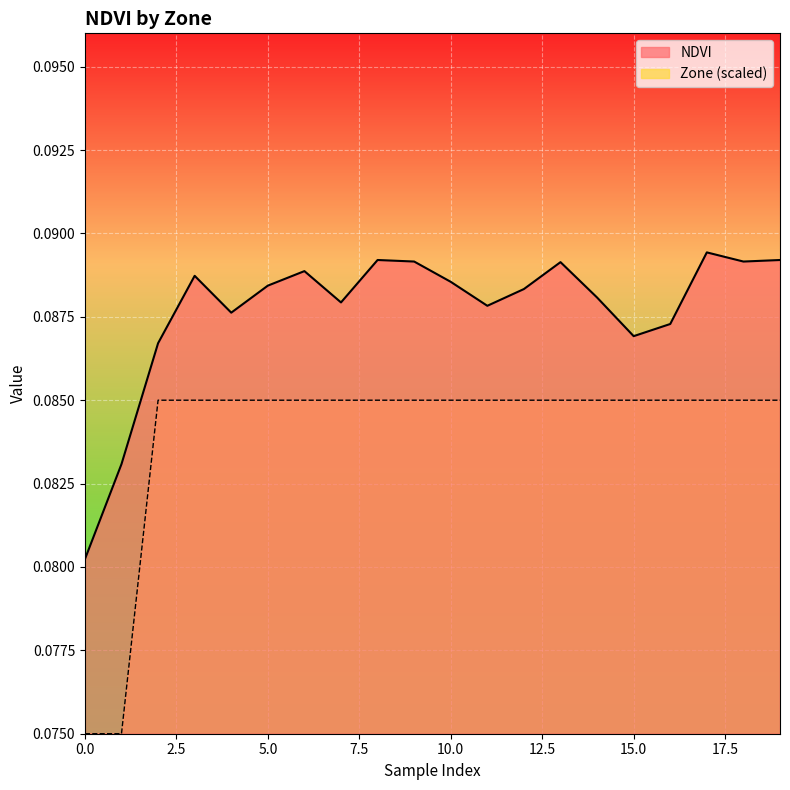

Is the value of NDVI at 8 greater than the value of Zone at 1?

Yes